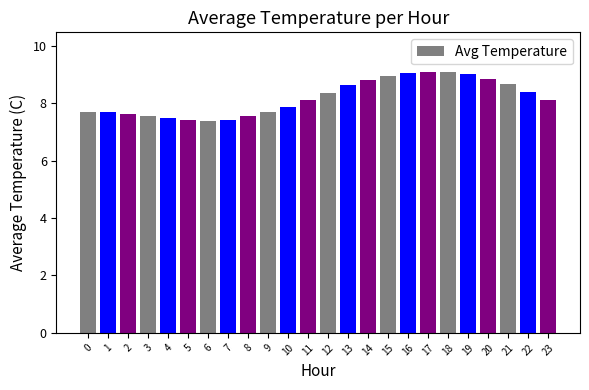

Is it true that the value at 23 is 1.8?

False